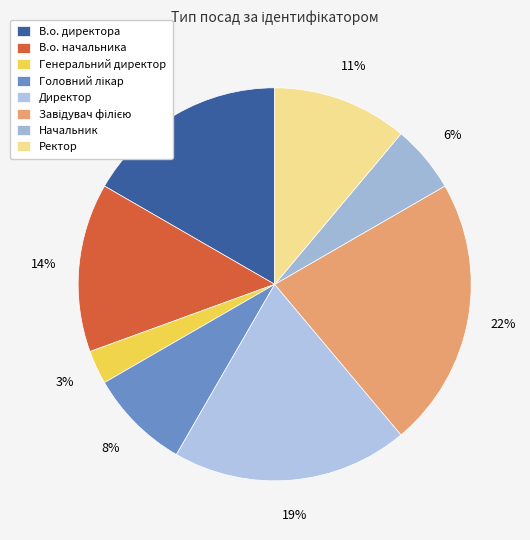

Is there a majority slice in this chart?

No